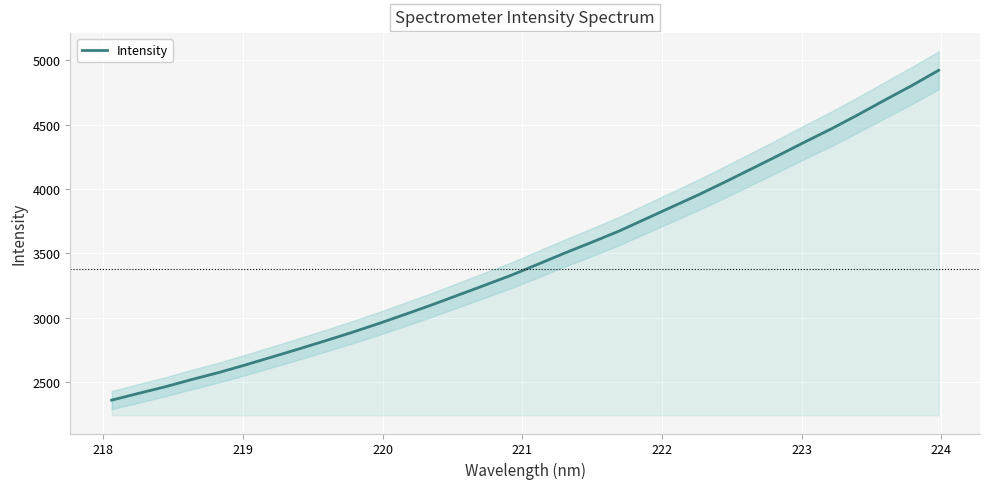

True or false: the data has more than 1 interior local peaks.

False